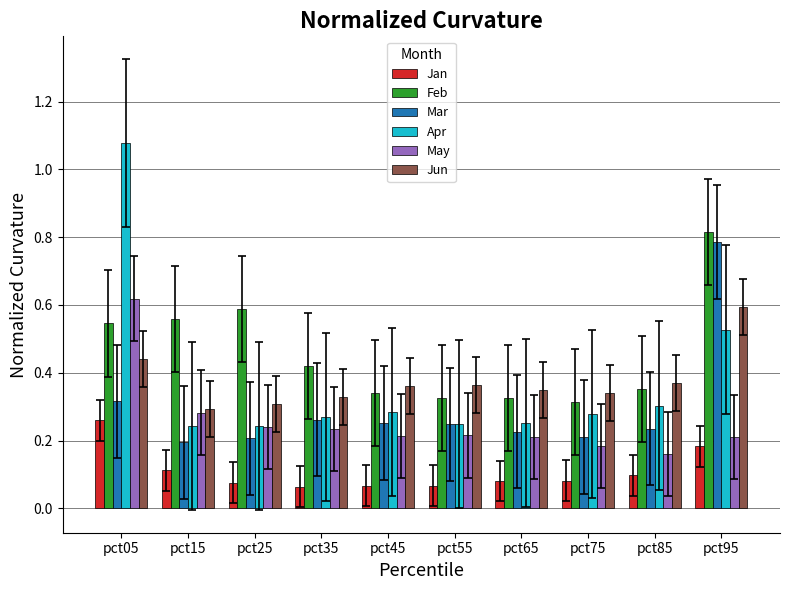

Which series has the largest total across all categories?

Feb